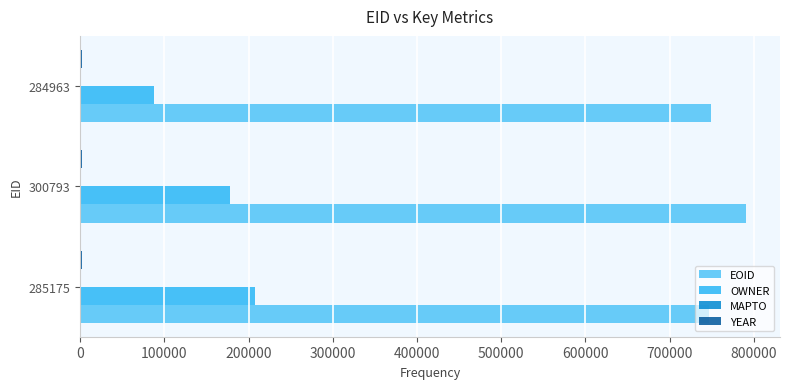

Is it true that OWNER equals 87395 at 284963?

True